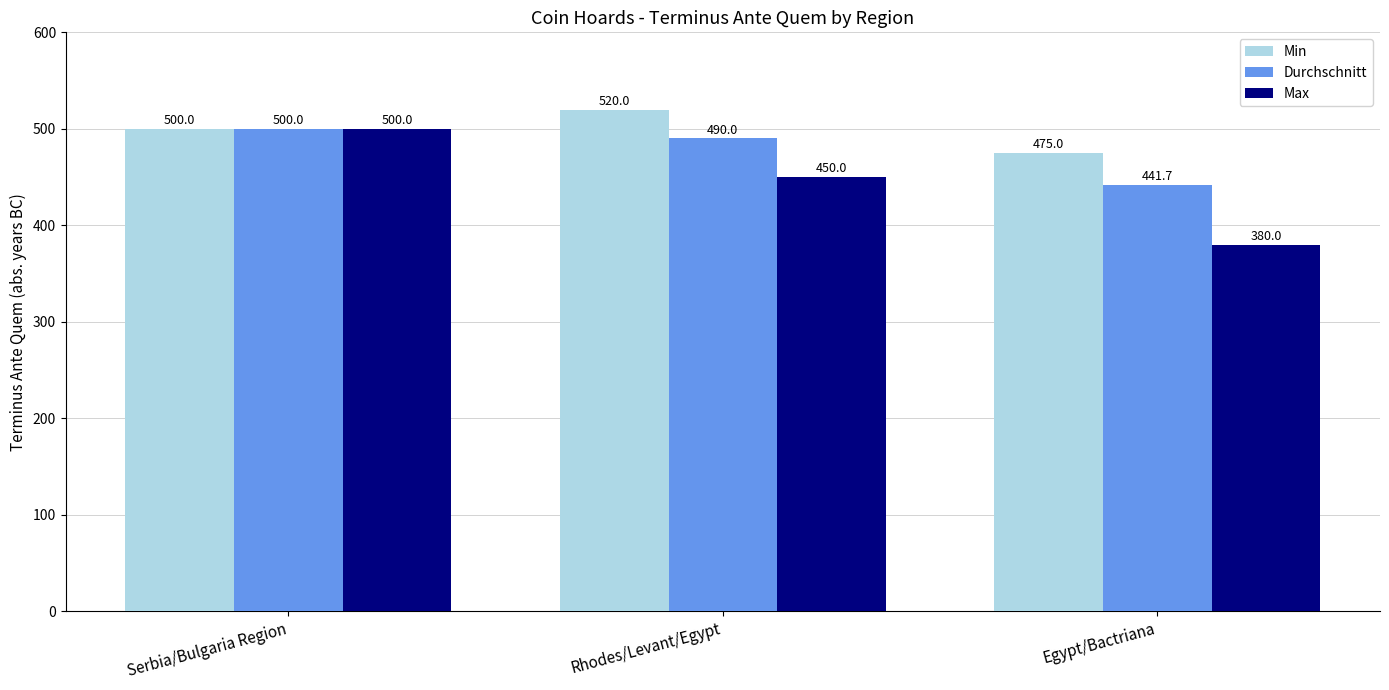

Between Serbia/Bulgaria Region and Rhodes/Levant/Egypt, which series saw the biggest shift?

Max